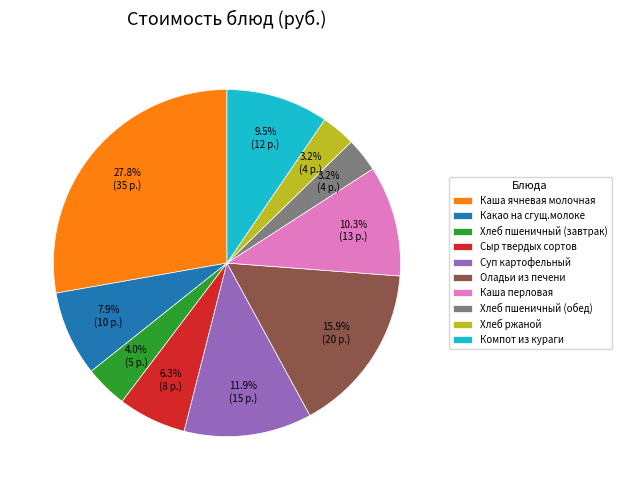

Does Каша ячневая молочная account for over 50% of the chart?

No